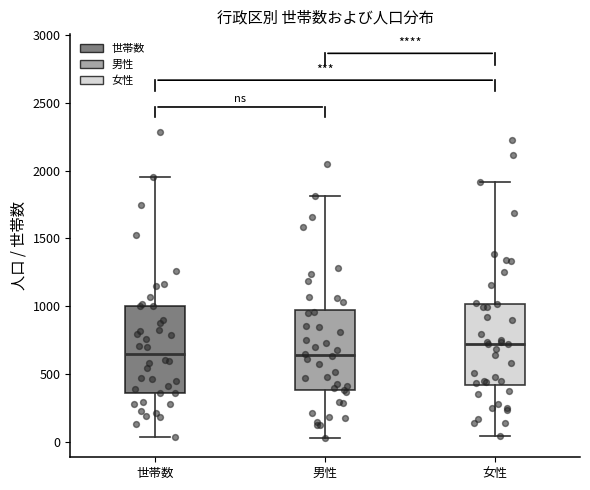

Reading left to right, read every box against the y-axis: the position of its median line, the range the box covers, and the ends of its whiskers. The values are not printed on the chart, so give them approximately, as read against the axis.

世帯数: median 650, box 350 to 1000, whiskers 50 to 1950
男性: median 650, box 400 to 1000, whiskers 50 to 1800
女性: median 700, box 400 to 1000, whiskers 50 to 1900